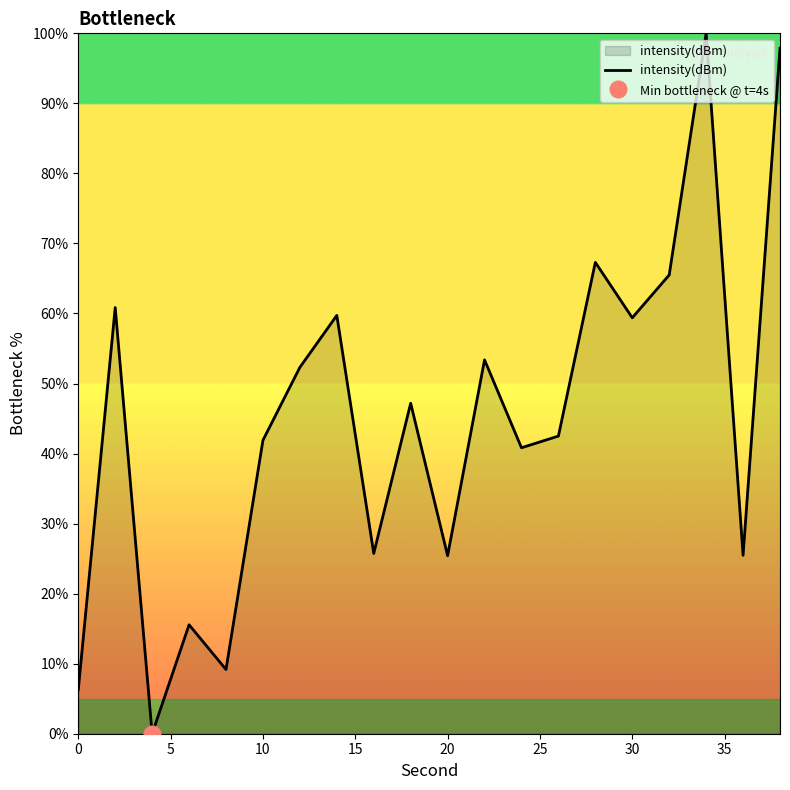

True or false: intensity(dBm) has a value of 15.0 at 30.

False